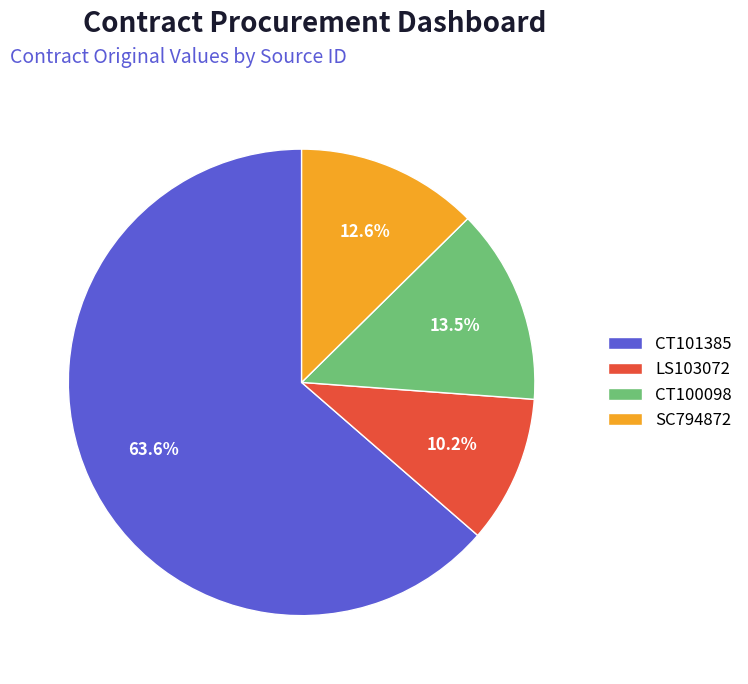

To the nearest percent, what percentage of the pie is SC794872?

13%